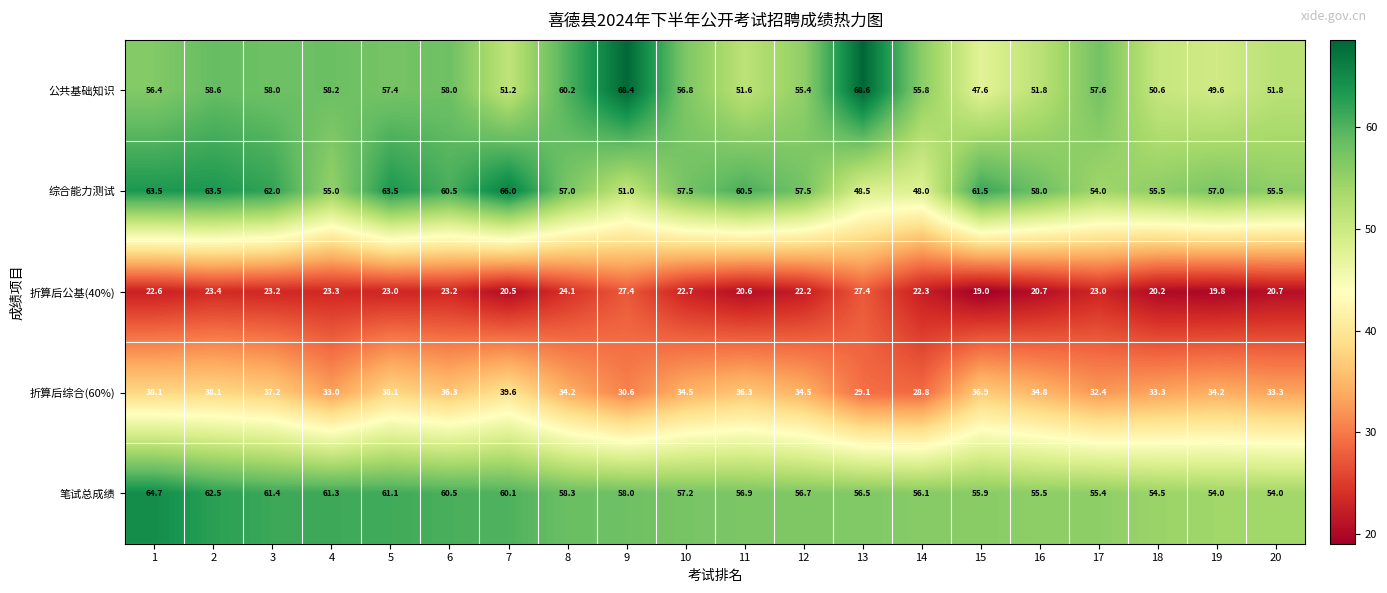

What is the highest value of the 笔试总成绩 series?

64.7